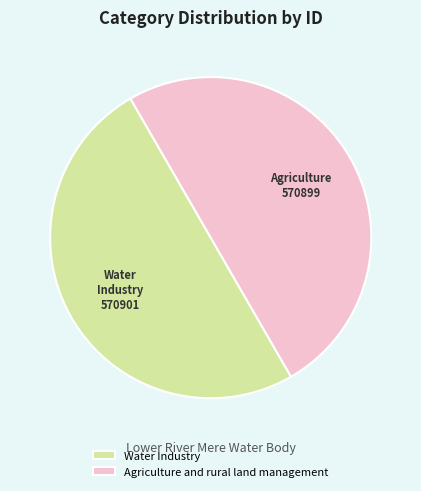

Approximately how many times larger is the value at Water Industry compared to Agriculture and rural land management?

1.0